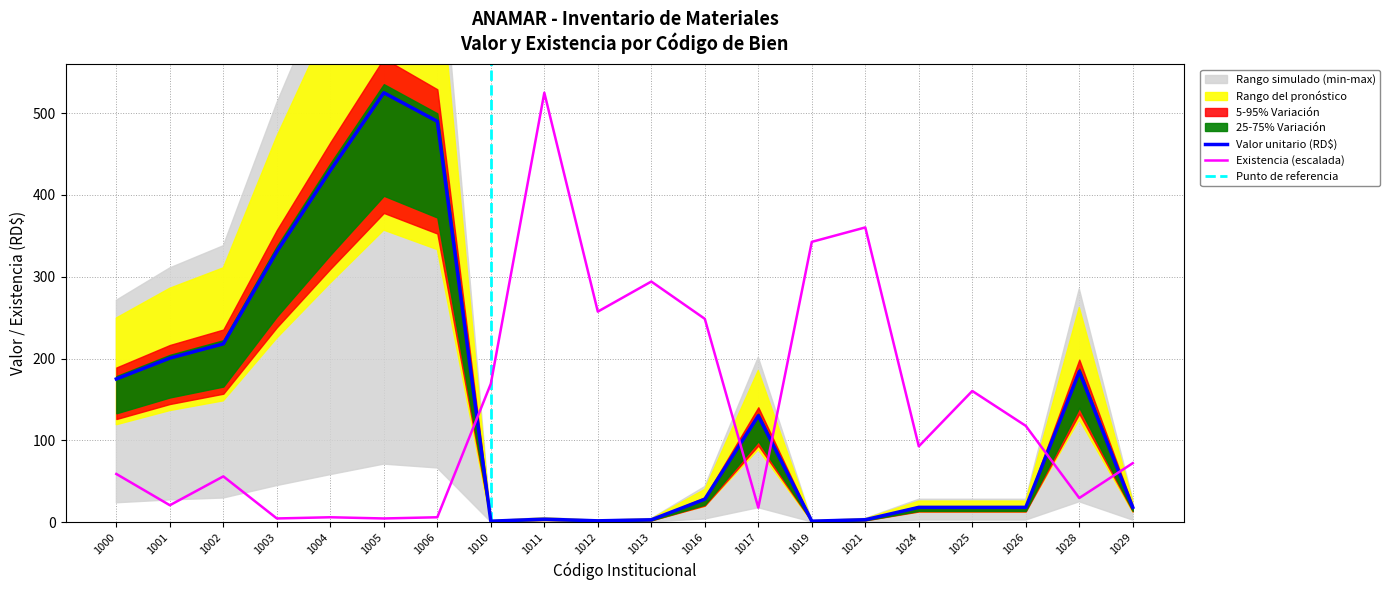

What is the difference between the maximum and minimum values in the Existencia (quantity) series?

520.6